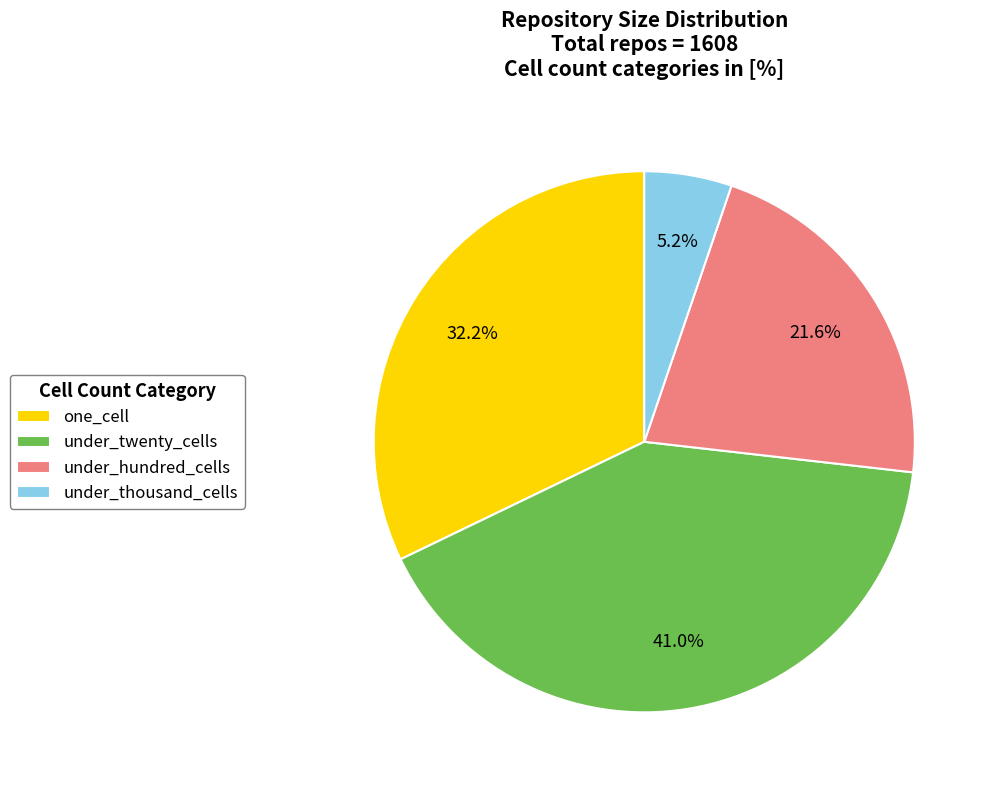

The under_hundred_cells slice represents 28% of the pie. True or false?

False